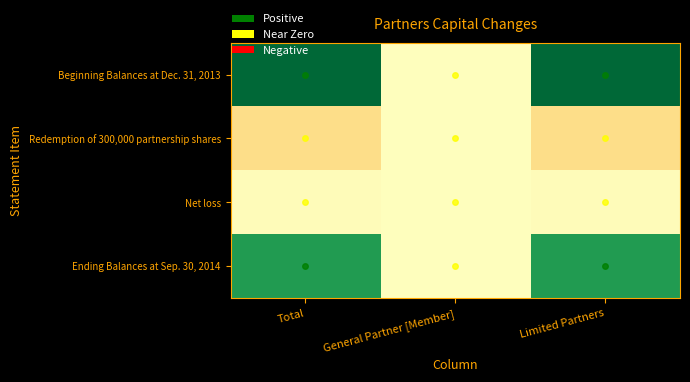

Rank the series at Total from highest to lowest value.

Beginning Balances at Dec. 31, 2013, Ending Balances at Sep. 30, 2014, Net loss, Redemption of 300,000 partnership shares